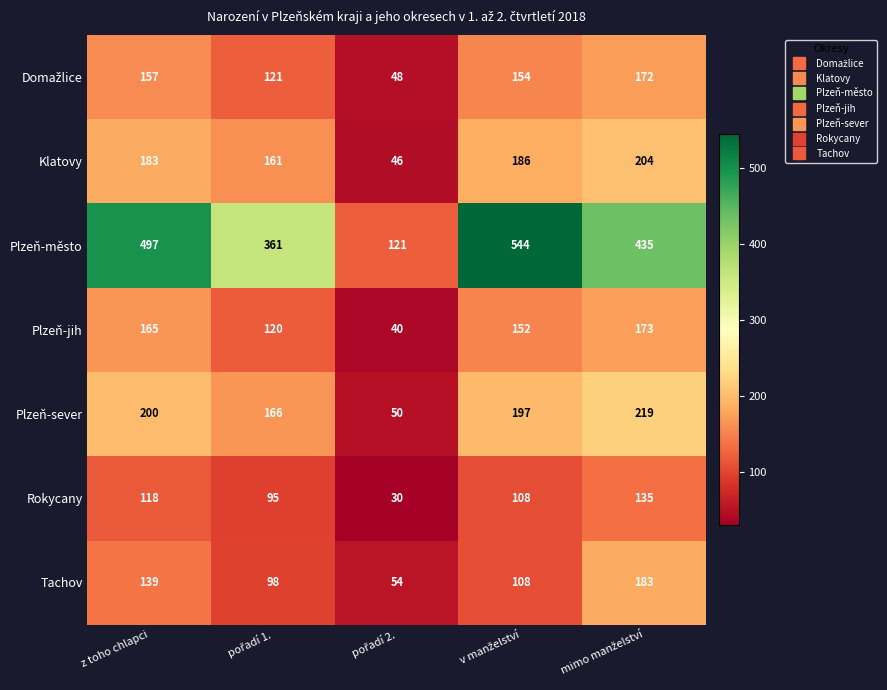

What is the lowest value of the Klatovy series?

46